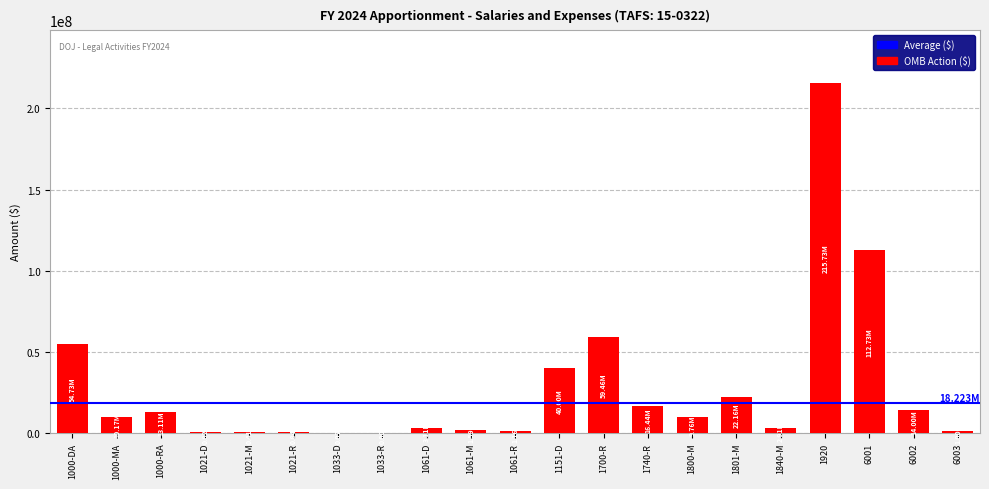

What is the sum of all values?

580184167